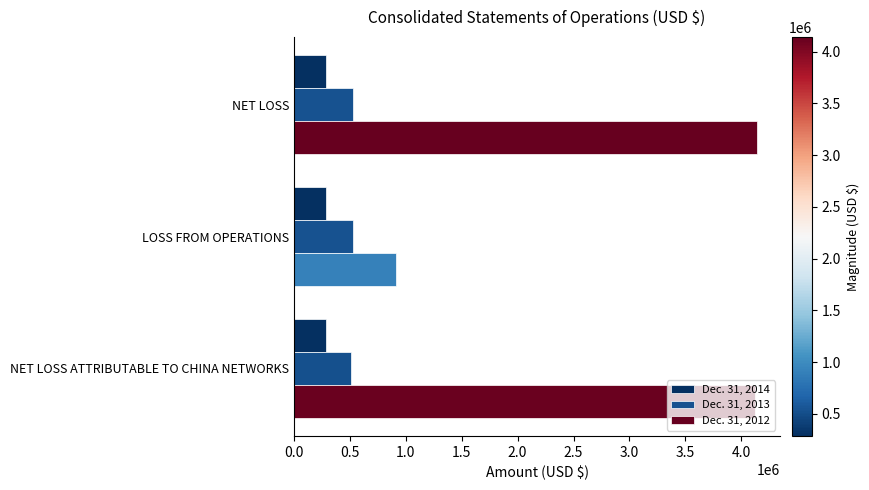

Which series has the largest total across all categories?

Dec. 31, 2012